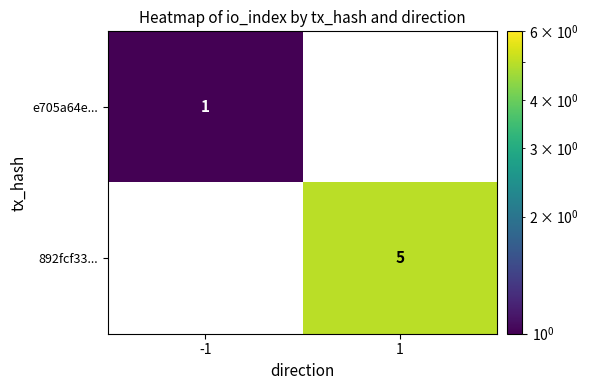

What is the total value across all series at -1?

1